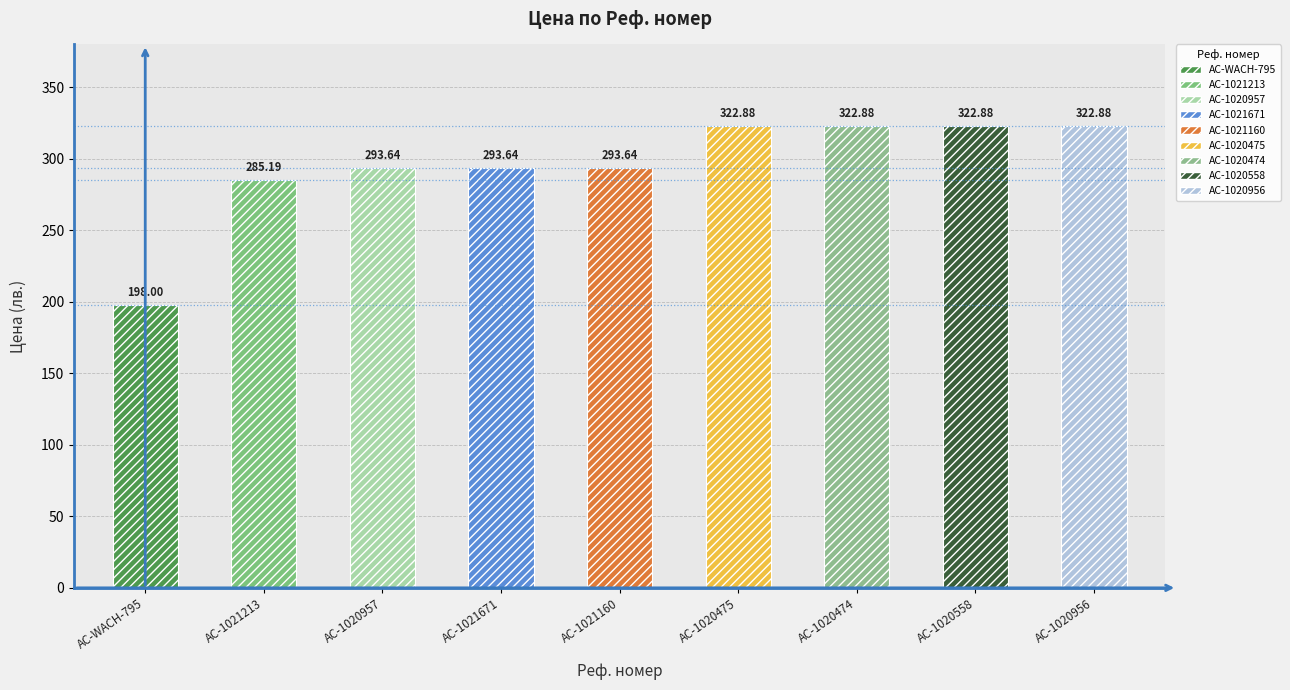

What is the difference between the maximum and second lowest values?

37.7